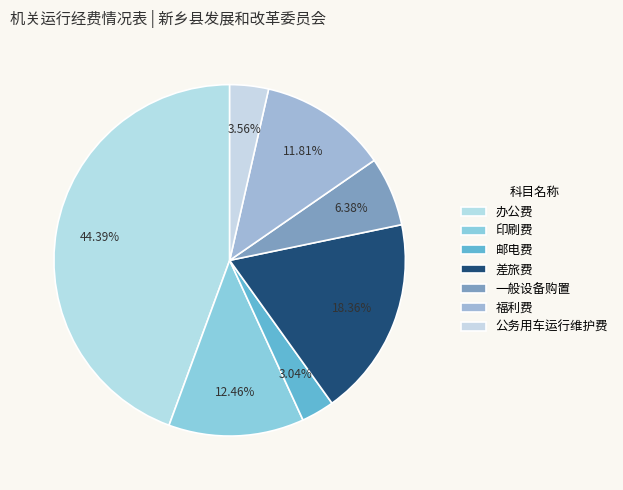

Combined, do 印刷费 and 一般设备购置 account for over 50%?

No